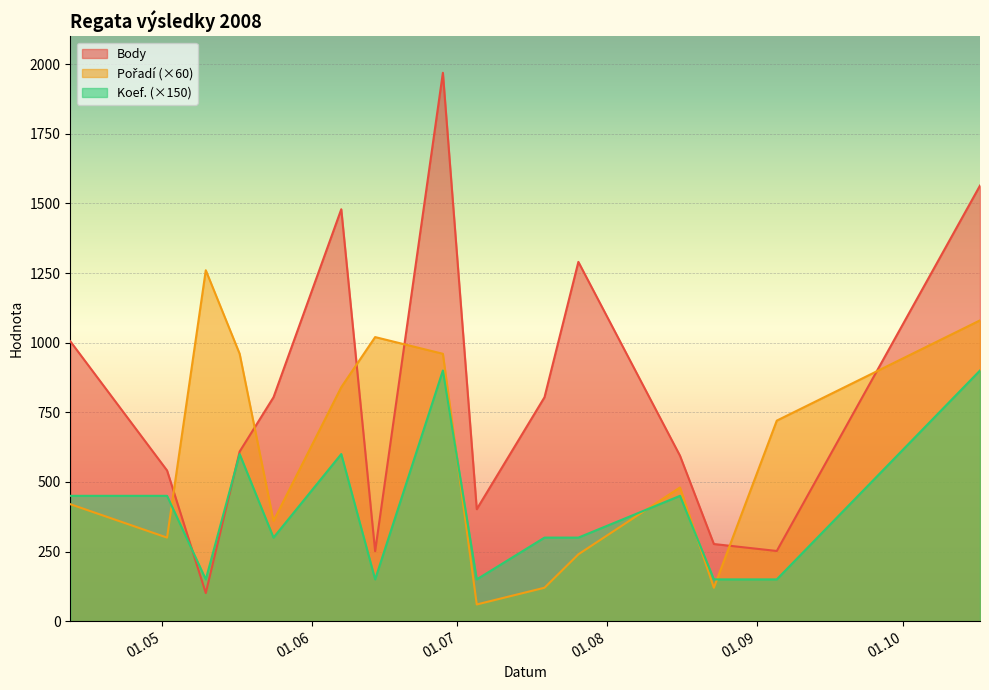

What is the label of the 9th point from the left?

2008-07-05